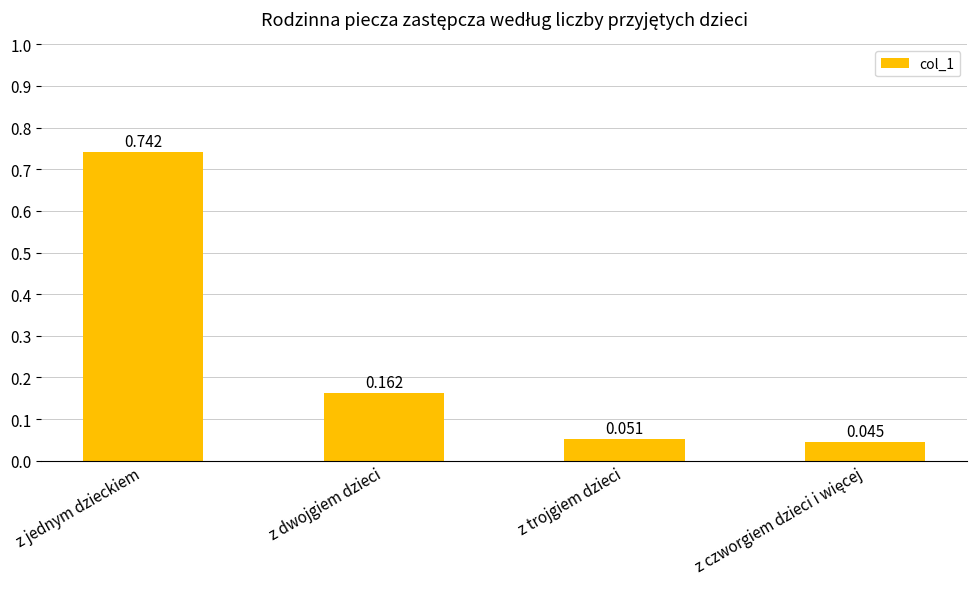

What is the label of the 1st bar from the left?

z jednym dzieckiem